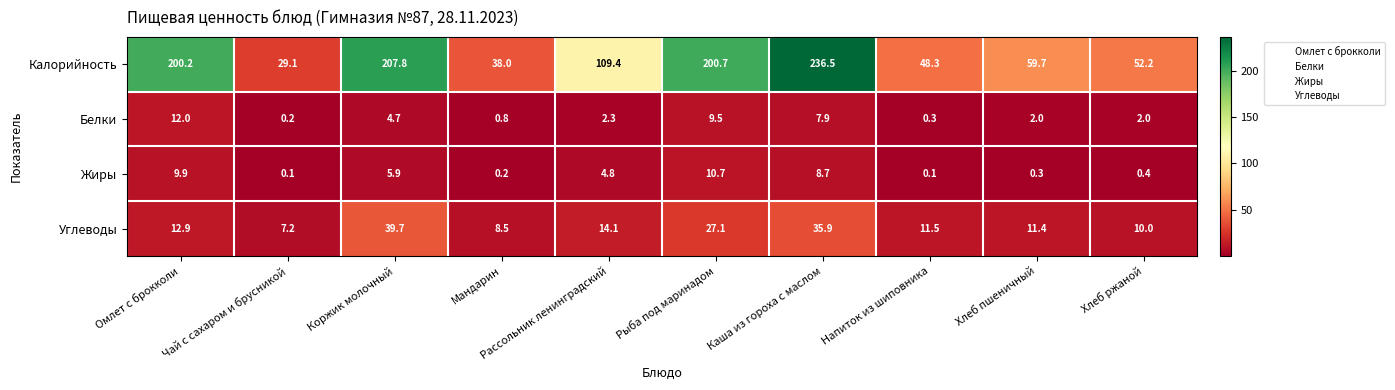

What is the average value of the Белки series?

4.2